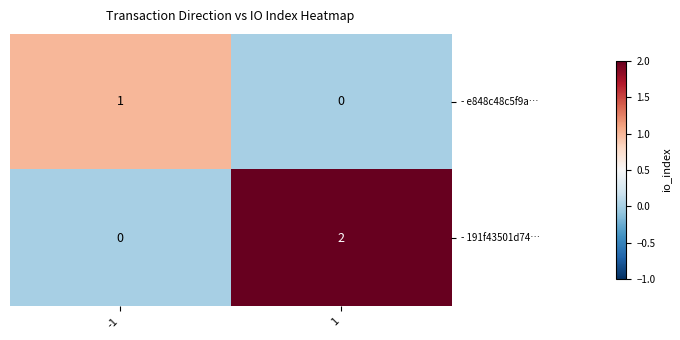

Which series has the widest spread of values?

- 191f43501d74…